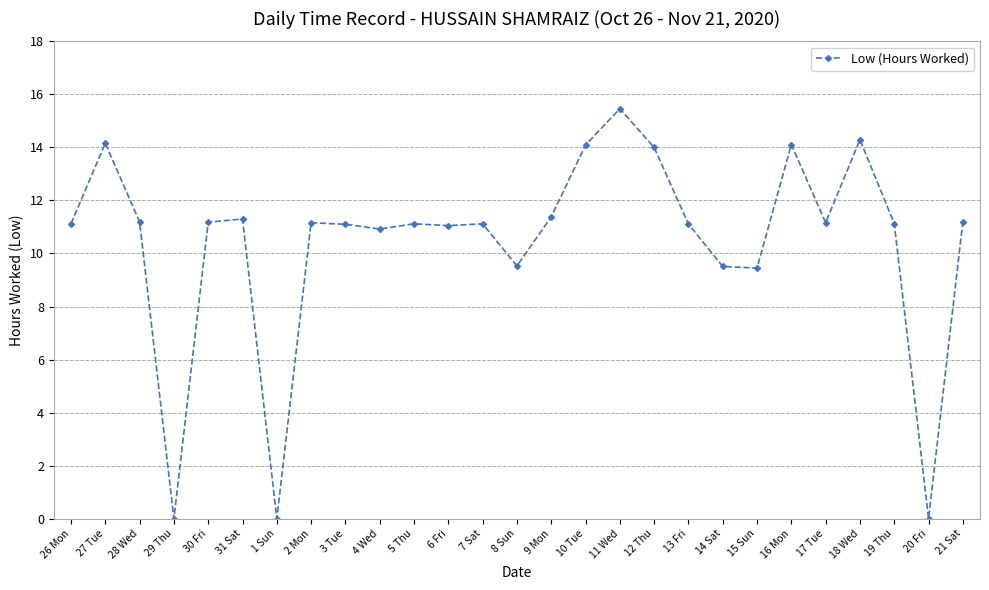

What is the difference between the maximum and minimum values?

15.5